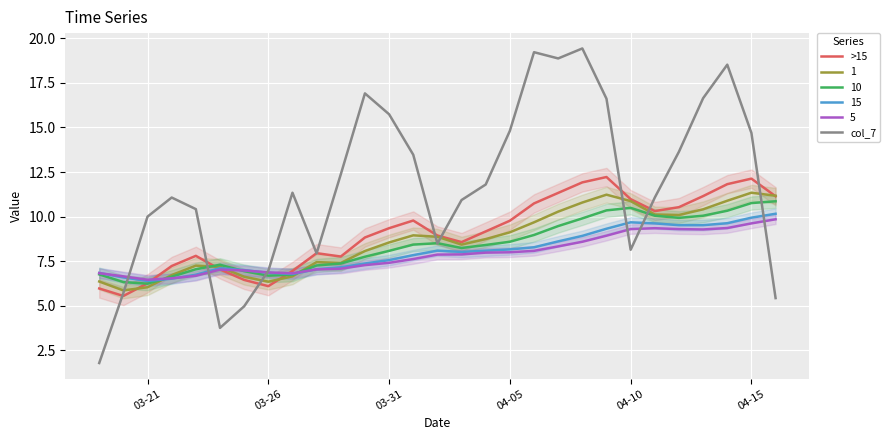

What is the maximum value shown in the chart?

19.4